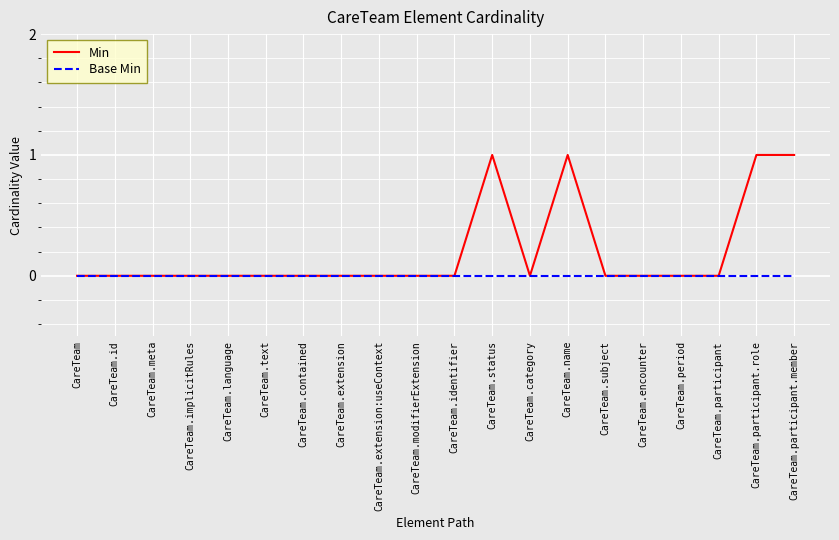

The Min series shows 1 at CareTeam.participant.member. True or false?

True